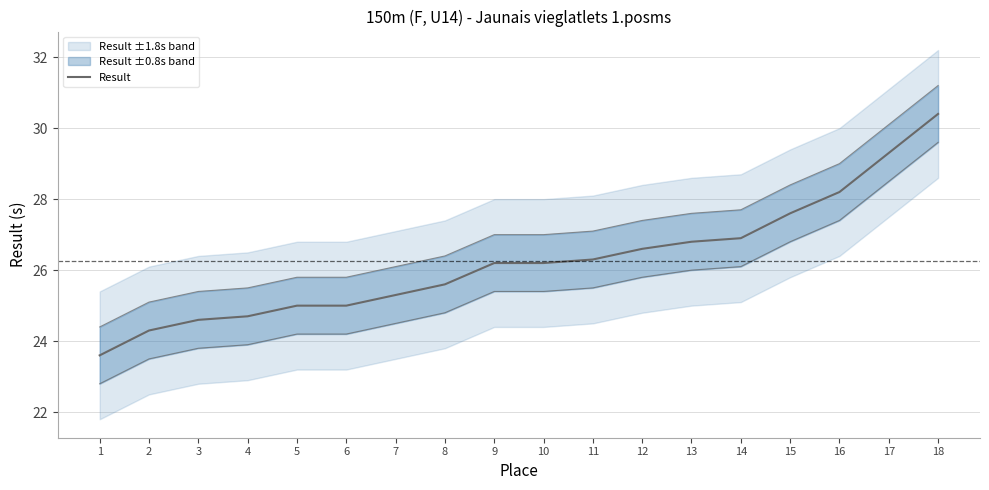

What is the difference between the values at 8 and 6?

0.6